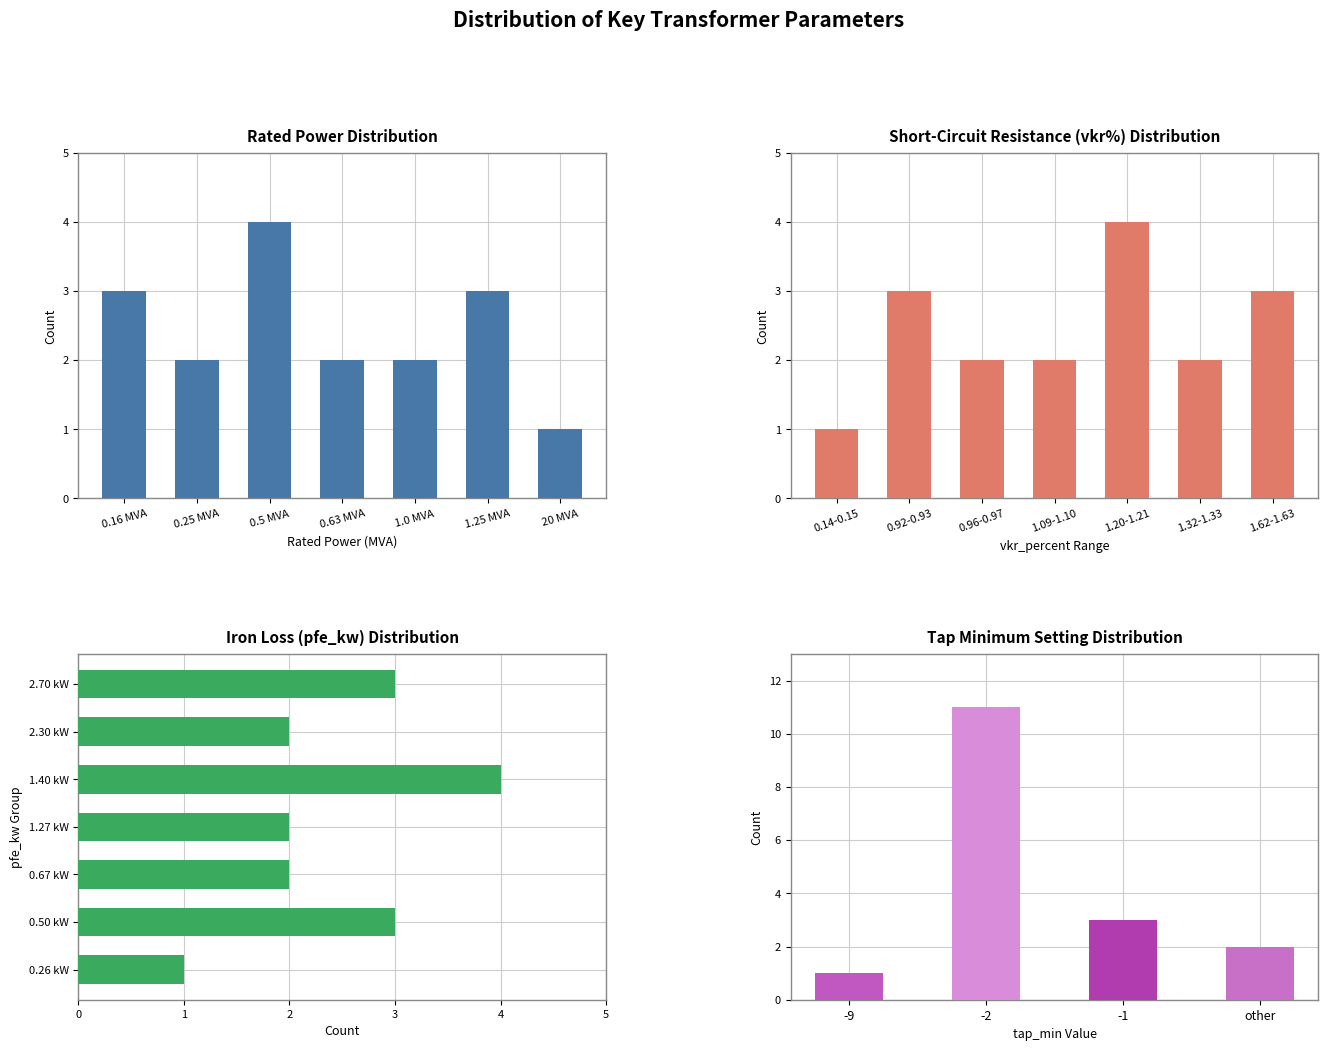

Are the bars grouped side by side (vs. stacked)?

No